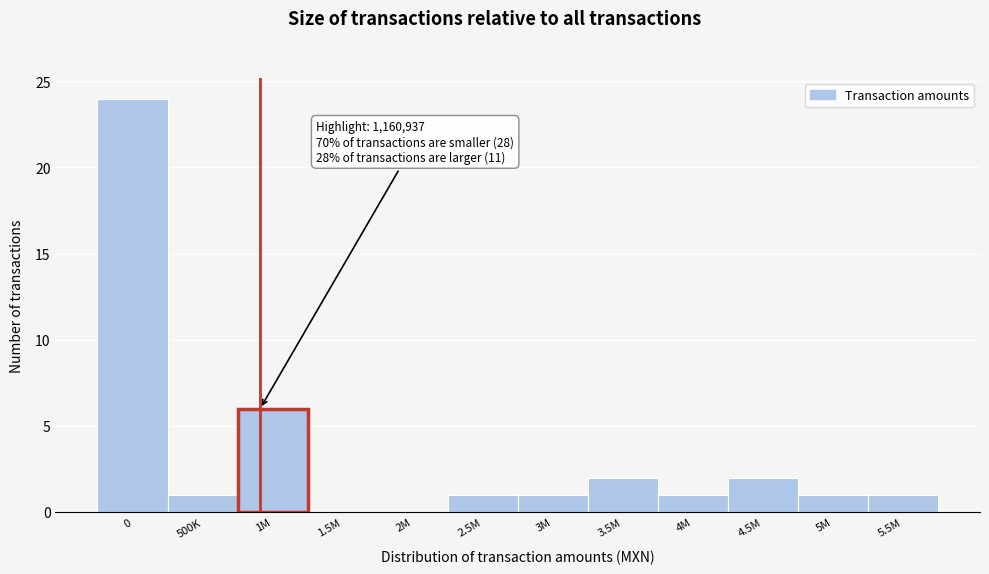

Reading right to left, extract all data points from this chart.

5.5M=1	5M=1	4.5M=2	4M=1	3.5M=2	3M=1	2.5M=1	2M=0	1.5M=0	1M=6	500K=1	0=24